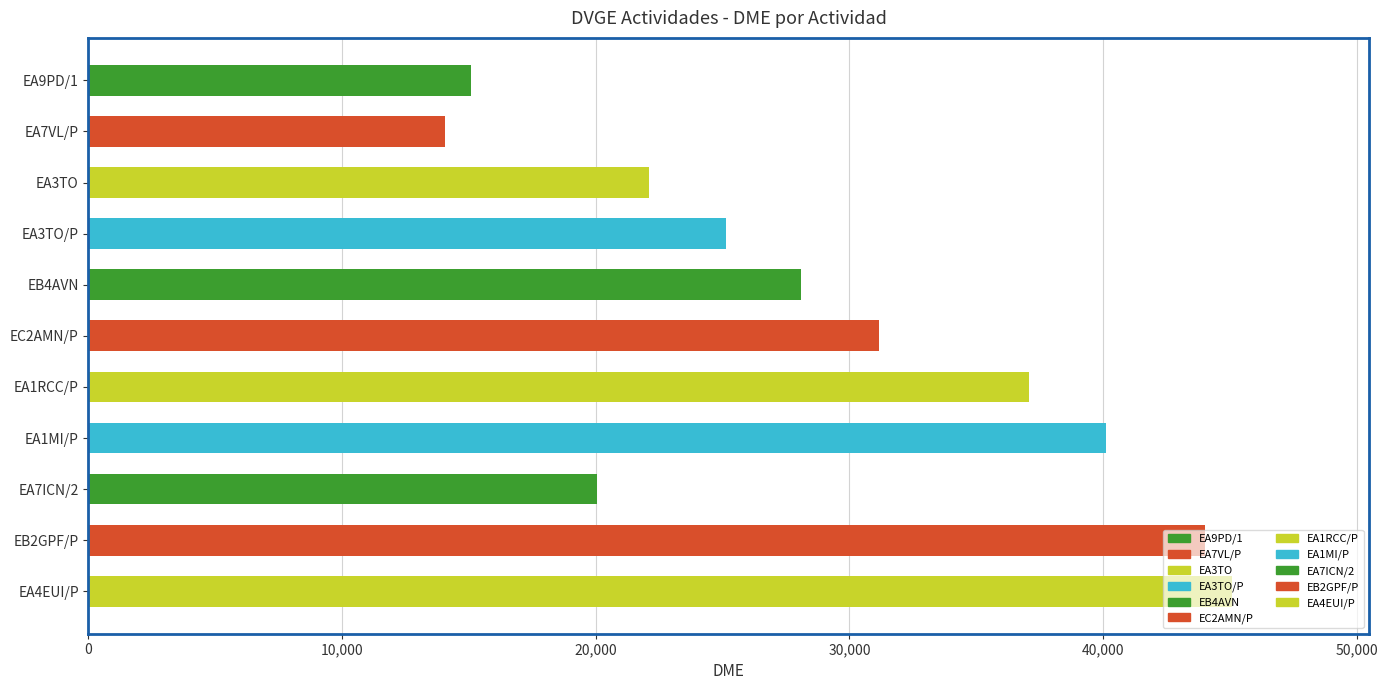

What is the average value?

29269